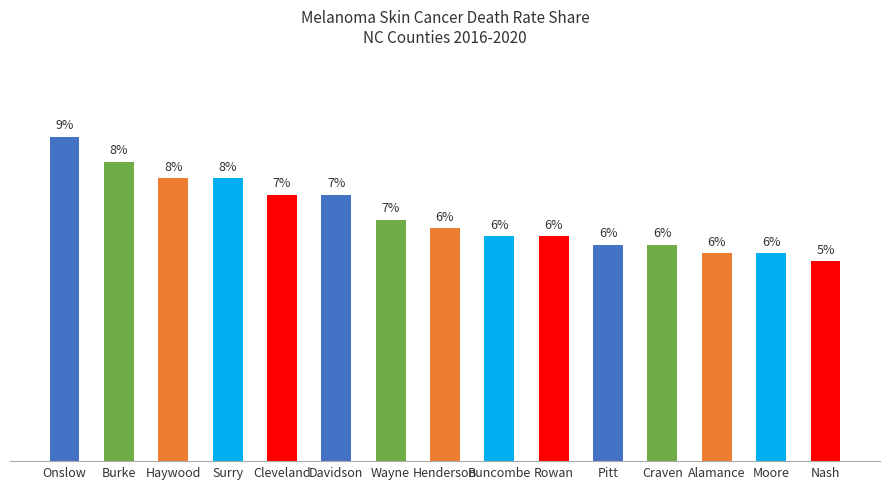

At which category does the chart reach its peak across all series?

Onslow